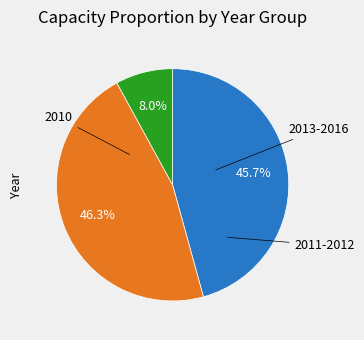

Is there a majority slice in this chart?

No